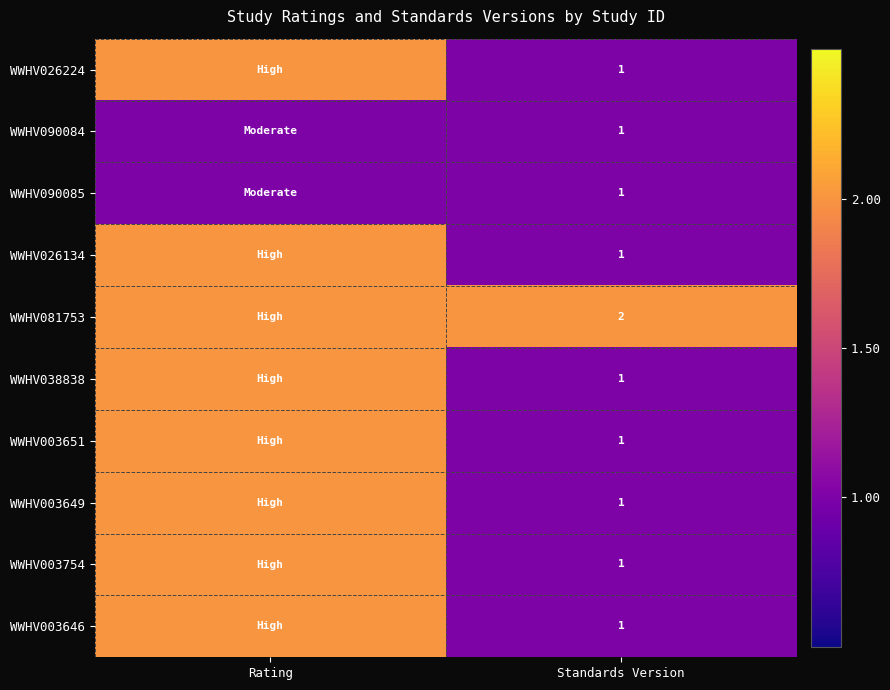

What is the total value across all series at Standards Version?

11